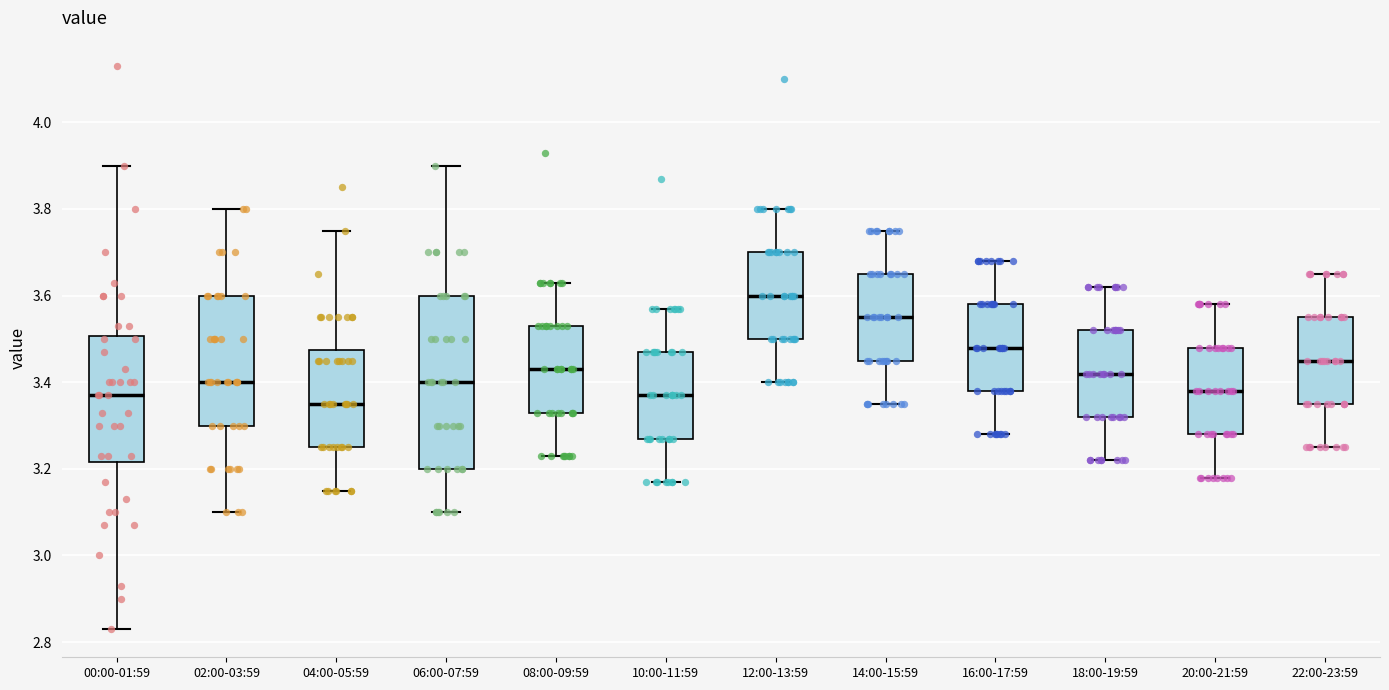

Reading left to right, read every box against the y-axis: the position of its median line, the range the box covers, and the ends of its whiskers. The values are not printed on the chart, so give them approximately, as read against the axis.

00:00-01:59: median 3.38, box 3.22 to 3.50, whiskers 2.84 to 3.90
02:00-03:59: median 3.40, box 3.30 to 3.60, whiskers 3.10 to 3.80
04:00-05:59: median 3.36, box 3.26 to 3.48, whiskers 3.16 to 3.76
06:00-07:59: median 3.40, box 3.20 to 3.60, whiskers 3.10 to 3.90
08:00-09:59: median 3.44, box 3.34 to 3.54, whiskers 3.24 to 3.64
10:00-11:59: median 3.38, box 3.28 to 3.48, whiskers 3.18 to 3.58
12:00-13:59: median 3.60, box 3.50 to 3.70, whiskers 3.40 to 3.80
14:00-15:59: median 3.56, box 3.46 to 3.66, whiskers 3.36 to 3.76
16:00-17:59: median 3.48, box 3.38 to 3.58, whiskers 3.28 to 3.68
18:00-19:59: median 3.42, box 3.32 to 3.52, whiskers 3.22 to 3.62
20:00-21:59: median 3.38, box 3.28 to 3.48, whiskers 3.18 to 3.58
22:00-23:59: median 3.46, box 3.36 to 3.56, whiskers 3.26 to 3.66